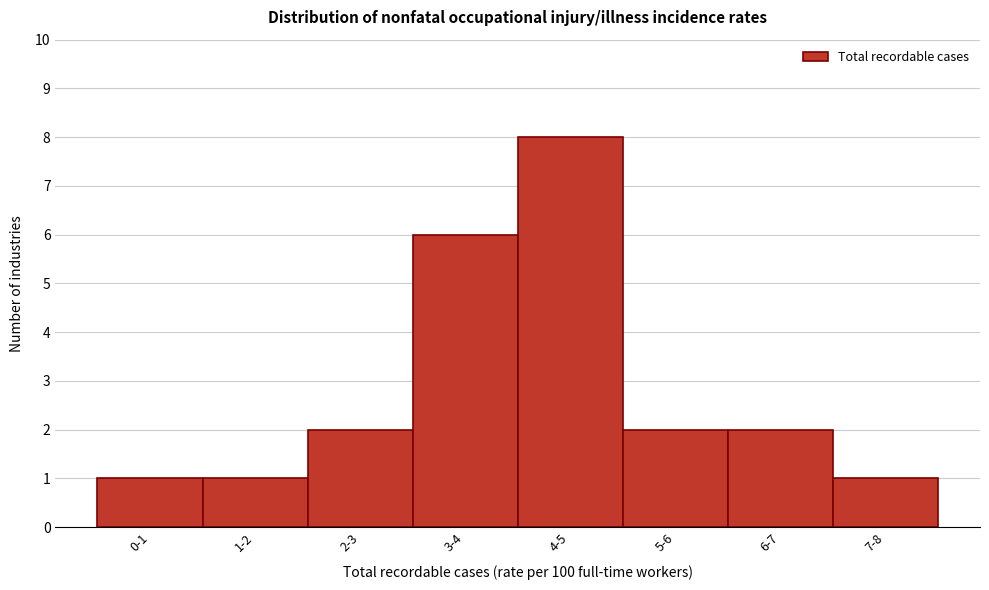

Reading left to right, transcribe all the data shown in this chart.

1	1	2	6	8	2	2	1